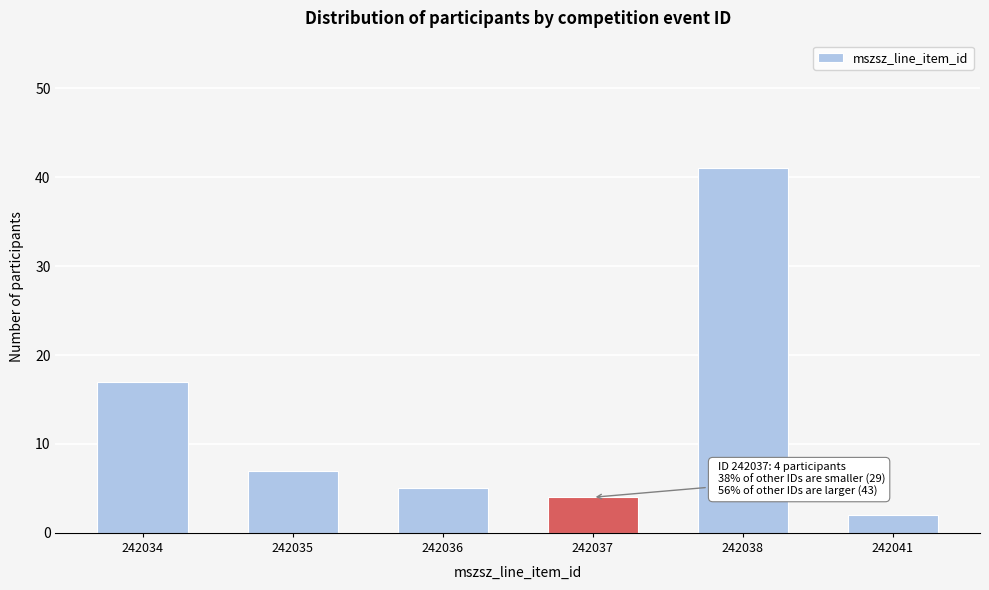

Reading right to left, transcribe all the data shown in this chart.

2	41	4	5	7	17